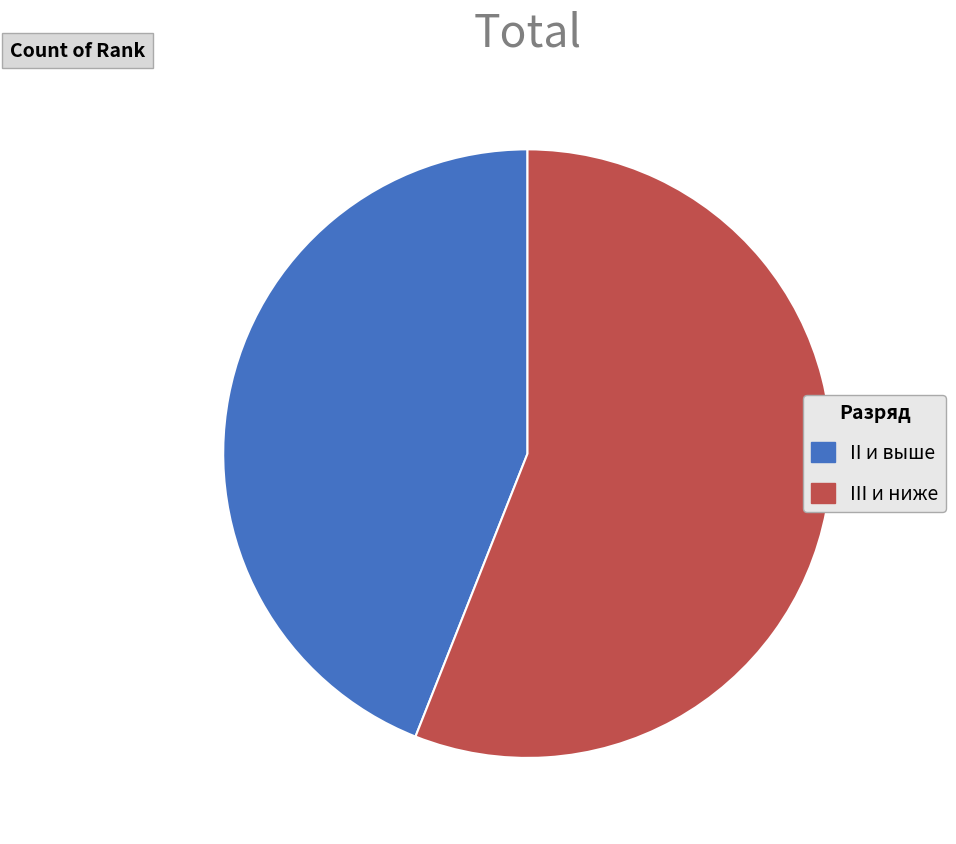

True or false: II и выше accounts for 44% of the total.

True